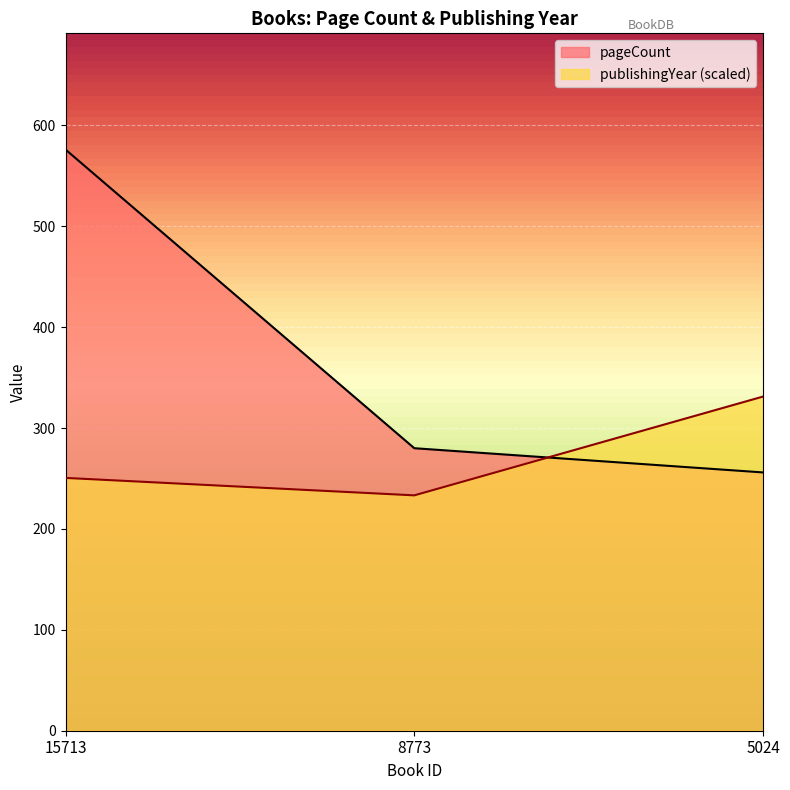

What are all the series names shown in the legend?

pageCount, publishingYear (scaled)